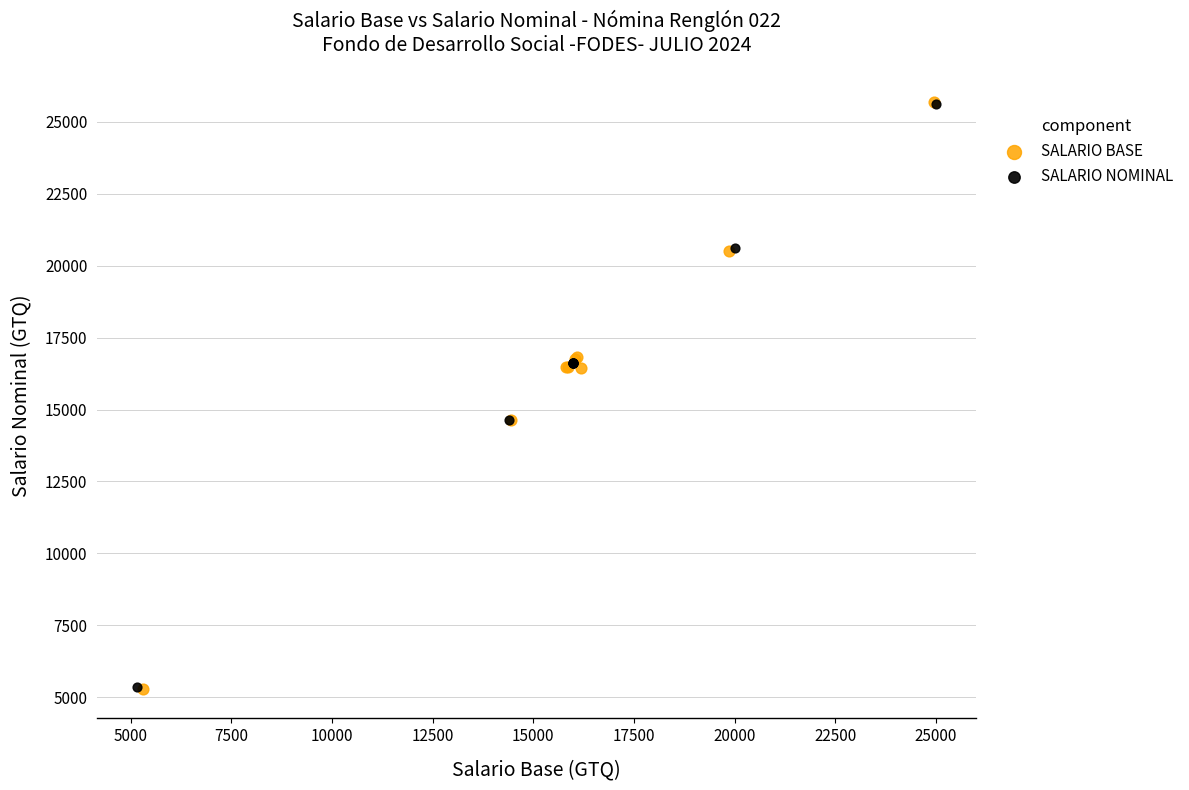

What are all the series names shown in the legend?

SALARIO BASE, SALARIO NOMINAL